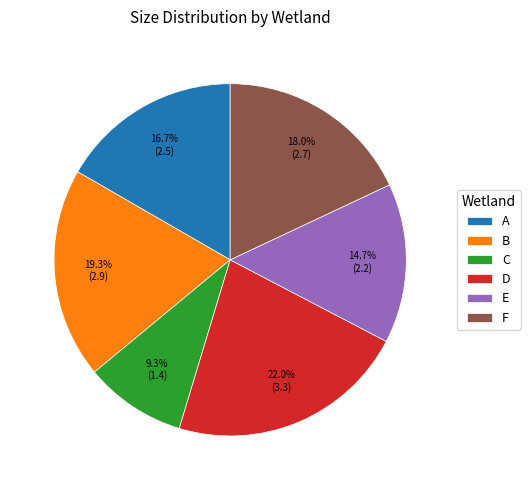

To the nearest percent, what is the combined percentage of A and D?

39%